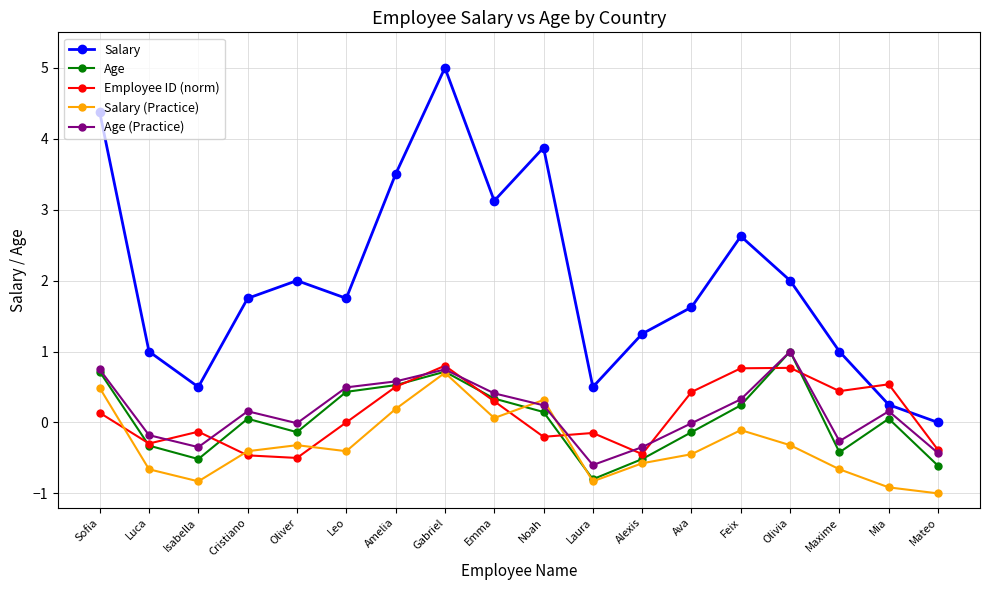

Between Leo and Mateo, which series saw the biggest shift?

Salary